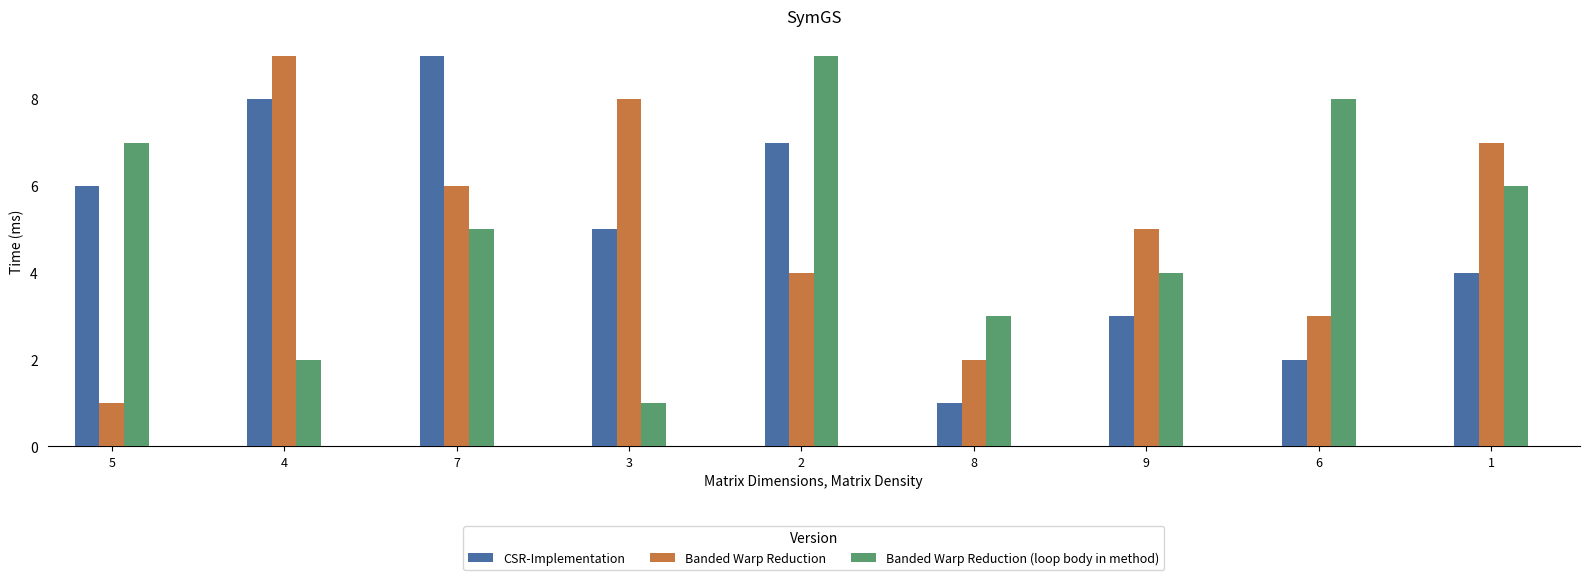

Which category has the lowest value in the CSR-Implementation series?

8